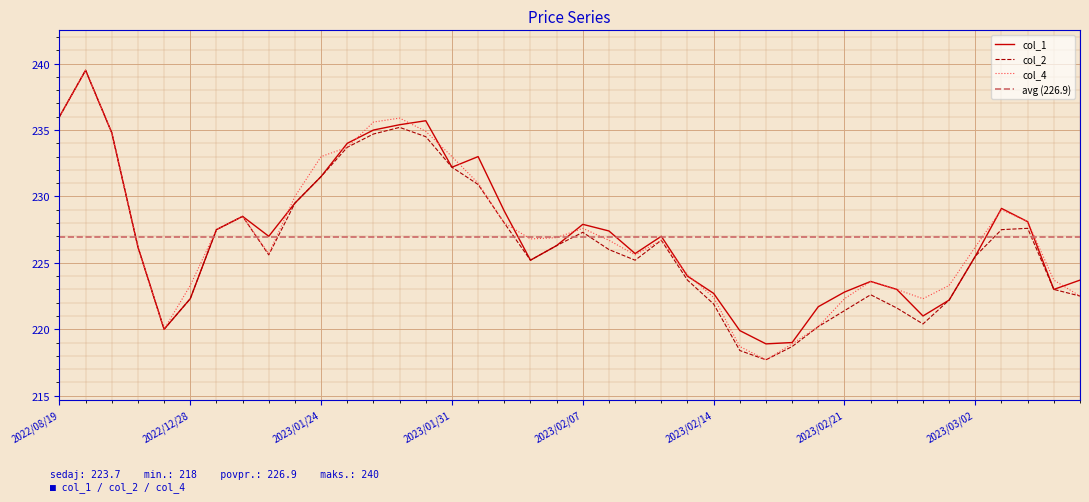

Reading left to right, transcribe all the data shown in this chart.

col_1: 236.0	239.5	234.8	226.2	220.0	222.3	227.5	228.5	227.0	229.5	231.5	234.0	235.0	235.4	235.7	232.2	233.0	228.9	225.2	226.3	227.9	227.4	225.7	227.0	224.0	222.7	219.9	218.9	219.0	221.7	222.8	223.6	223.0	221.0	222.2	225.5	229.1	228.1	223.0	223.7
col_2: 236.0	239.5	234.8	226.2	220.0	222.3	227.5	228.5	225.6	229.5	231.5	233.7	234.7	235.2	234.5	232.2	230.9	228.0	225.2	226.3	227.3	226.0	225.2	226.7	223.7	221.9	218.4	217.7	218.7	220.2	221.4	222.6	221.6	220.4	222.2	225.5	227.5	227.6	223.0	222.5
col_4: 236.0	239.5	234.8	226.2	220.0	223.3	227.5	228.5	225.7	230.0	233.0	233.7	235.6	235.9	234.9	233.0	231.0	228.0	226.8	226.9	227.6	226.7	225.6	226.7	224.1	222.4	218.7	217.7	218.9	220.2	222.3	223.6	223.0	222.3	223.3	226.2	229.0	228.1	223.7	222.5